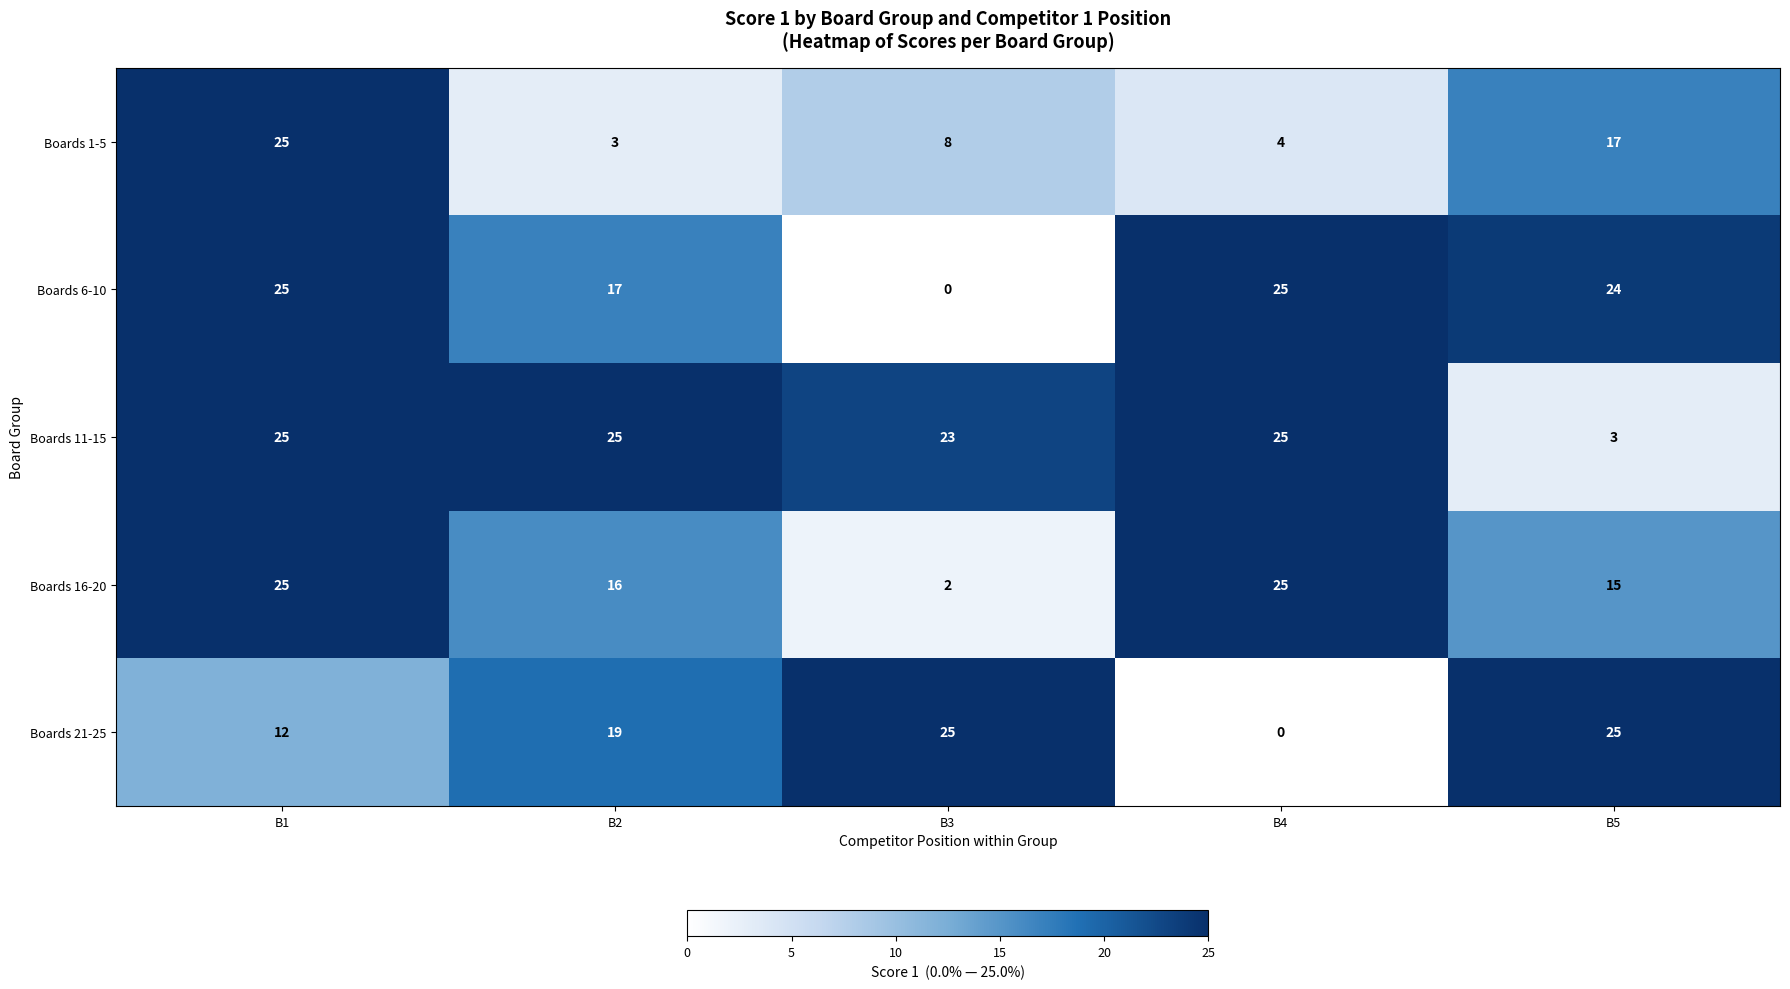

What is the average value of the Boards 6-10 series?

18